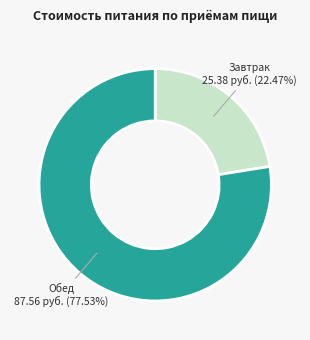

Is there any slice that represents more than half of the pie?

Yes